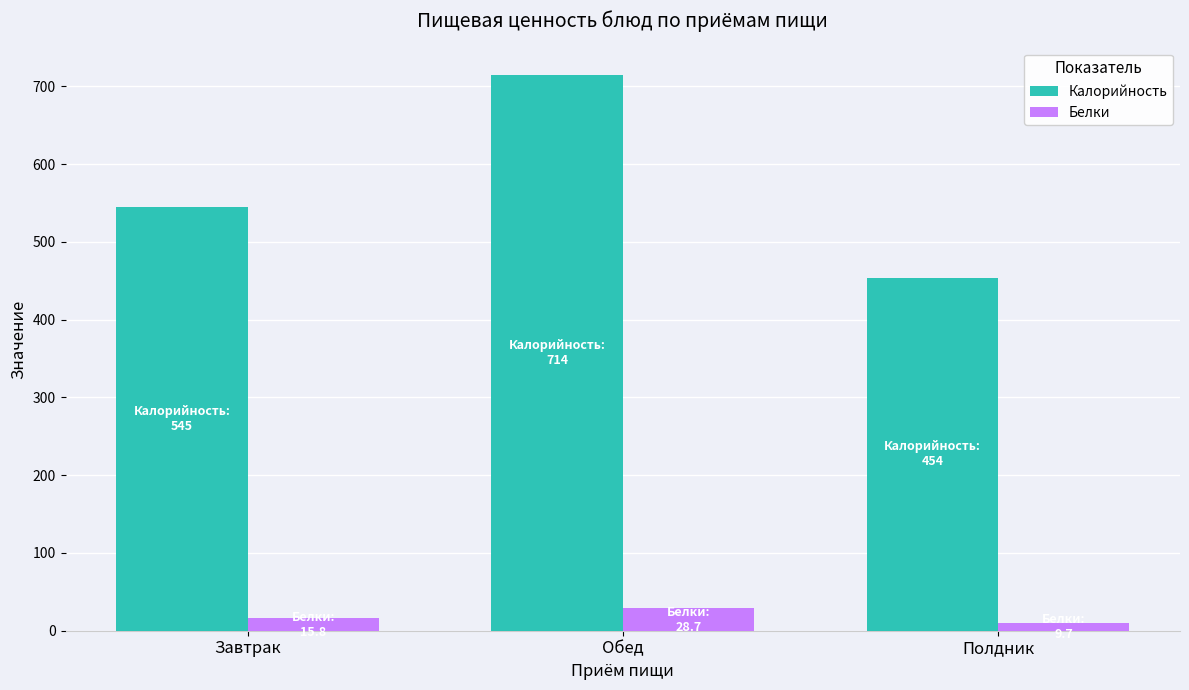

Which category has the highest value in the Калорийность series?

Обед